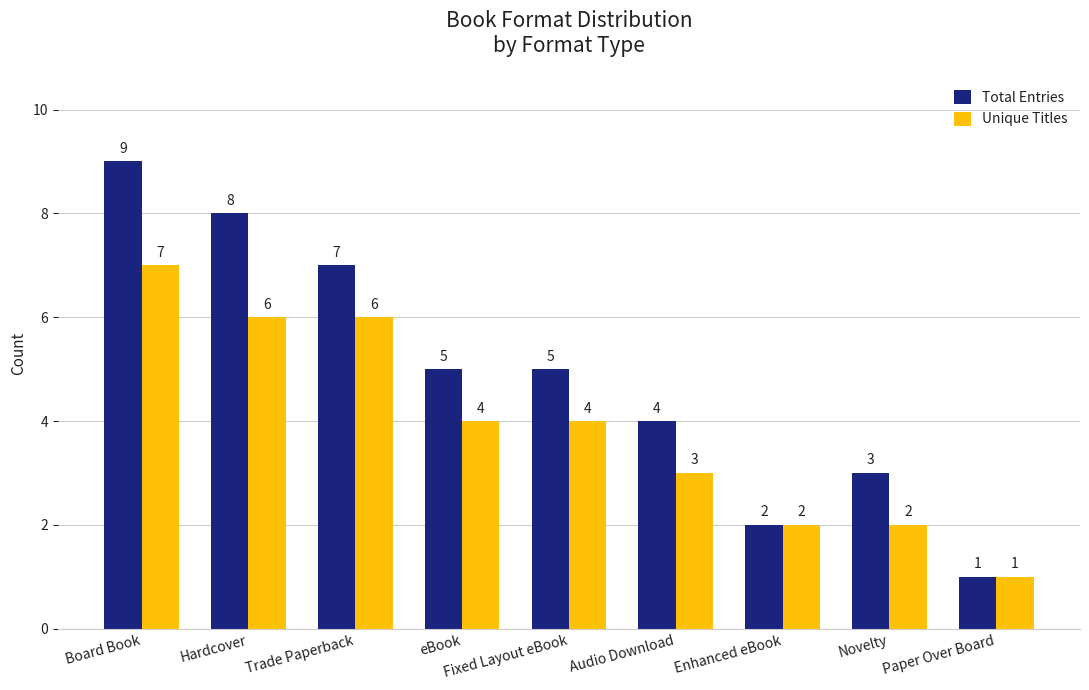

Reading right to left, what are all the values shown in this chart?

Total Entries: 1	3	2	4	5	5	7	8	9
Unique Titles: 1	2	2	3	4	4	6	6	7